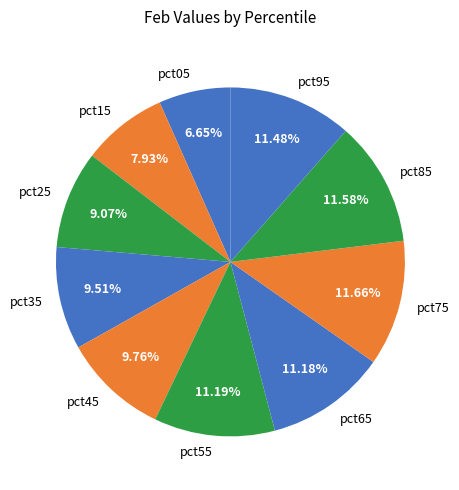

Combined, what portion of the pie is pct05 and pct45?

16.4%